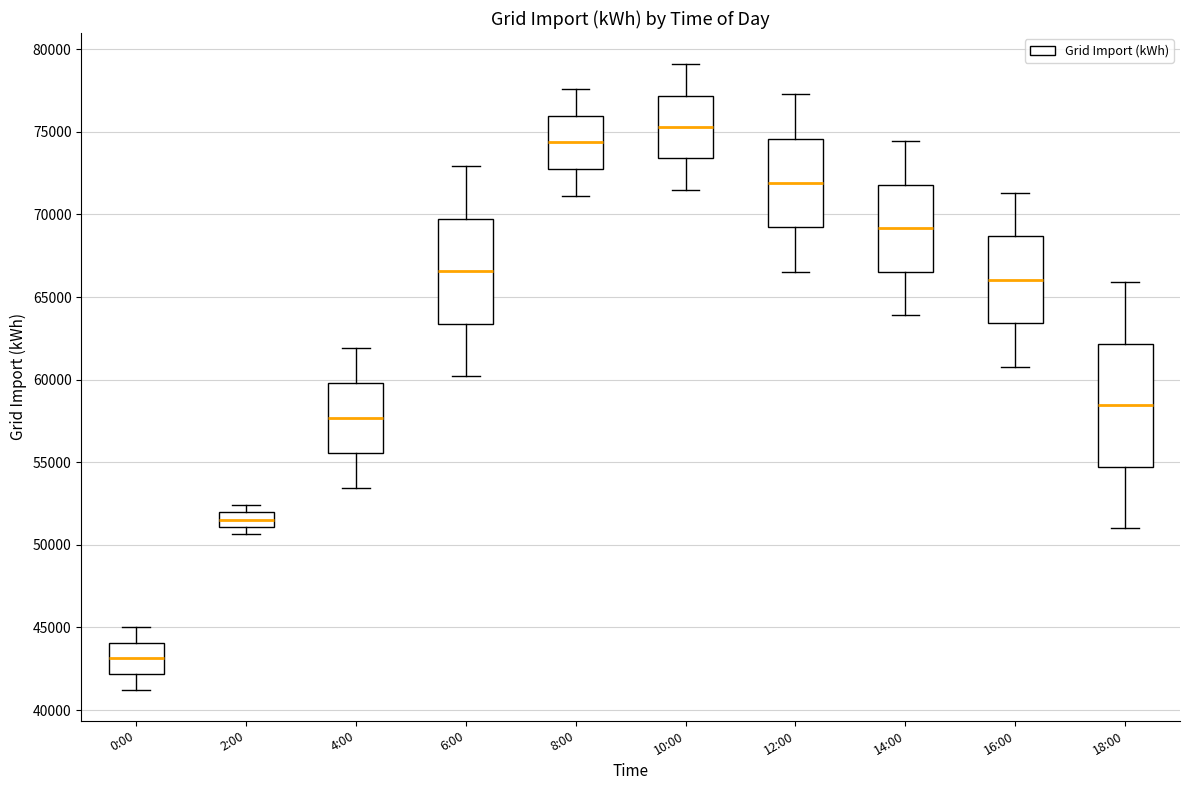

Which box's median line is the highest?

10:00